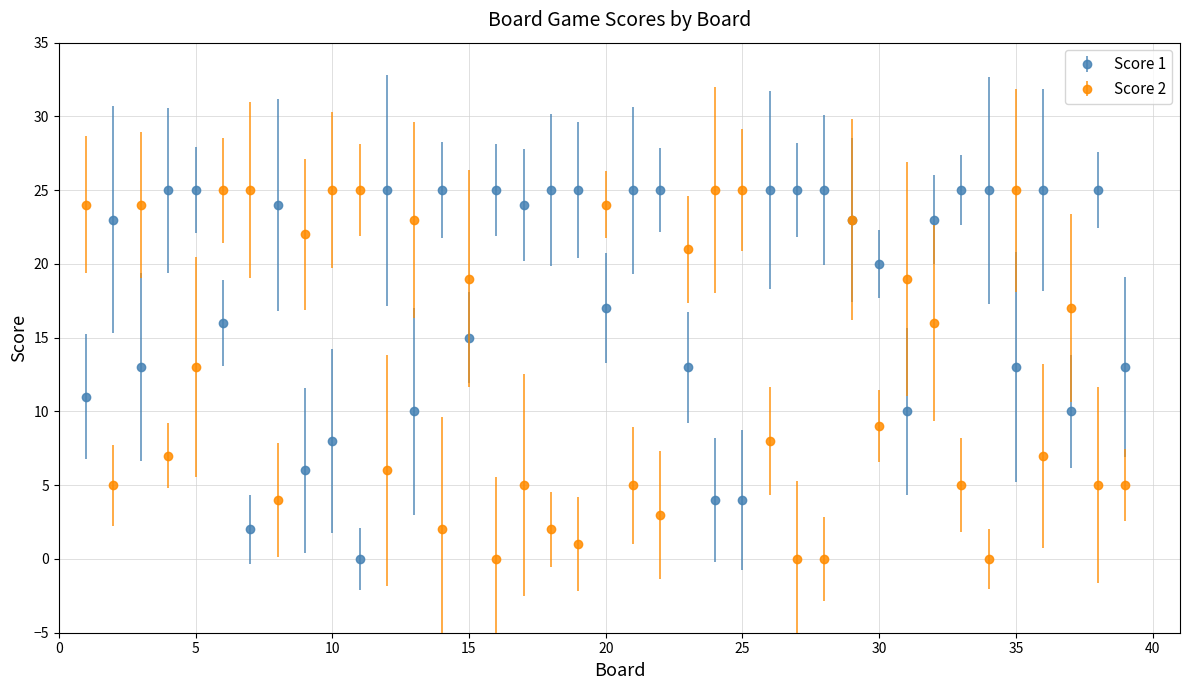

Which series has the largest total across all categories?

Score 1